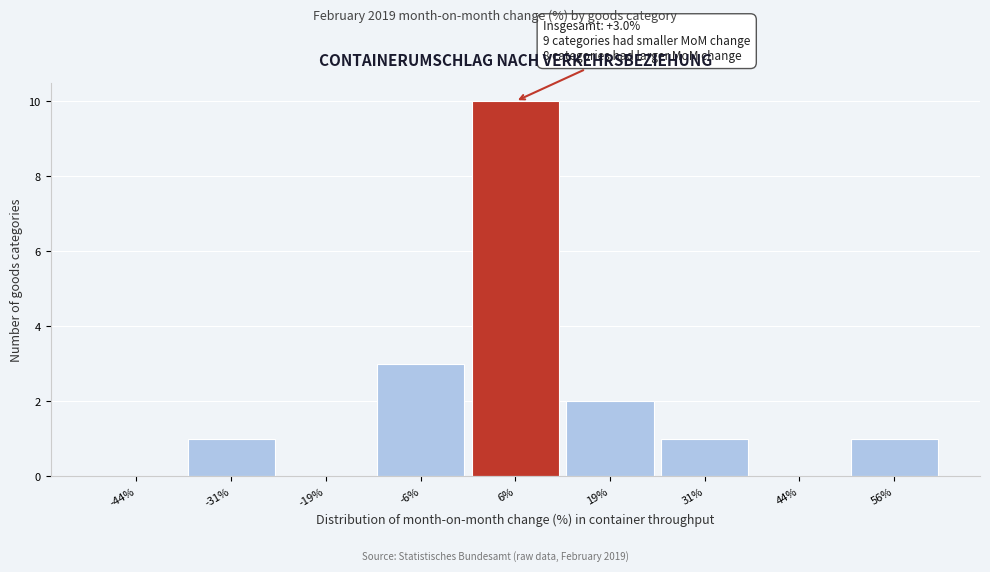

Over which range of the x-axis is the bar tallest?

0.0 to 12.5